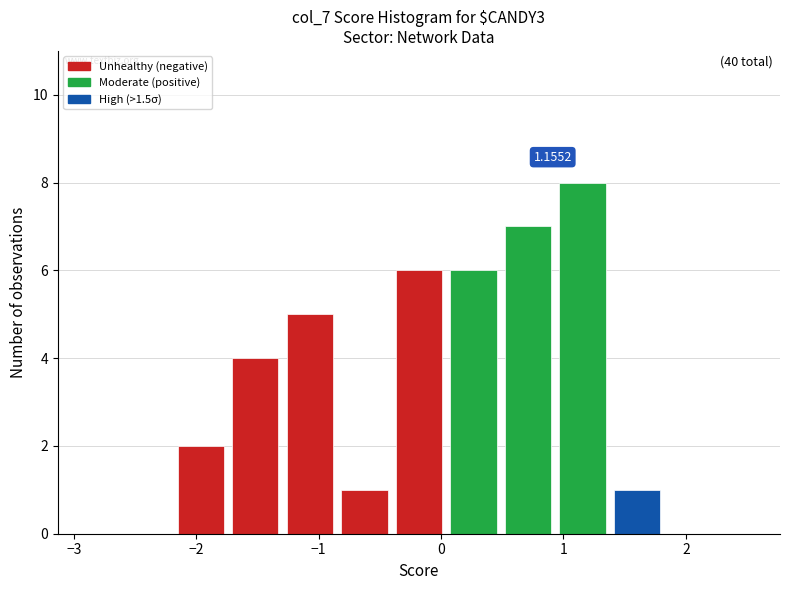

Over which range of the x-axis is the bar tallest?

0.9 to 1.4